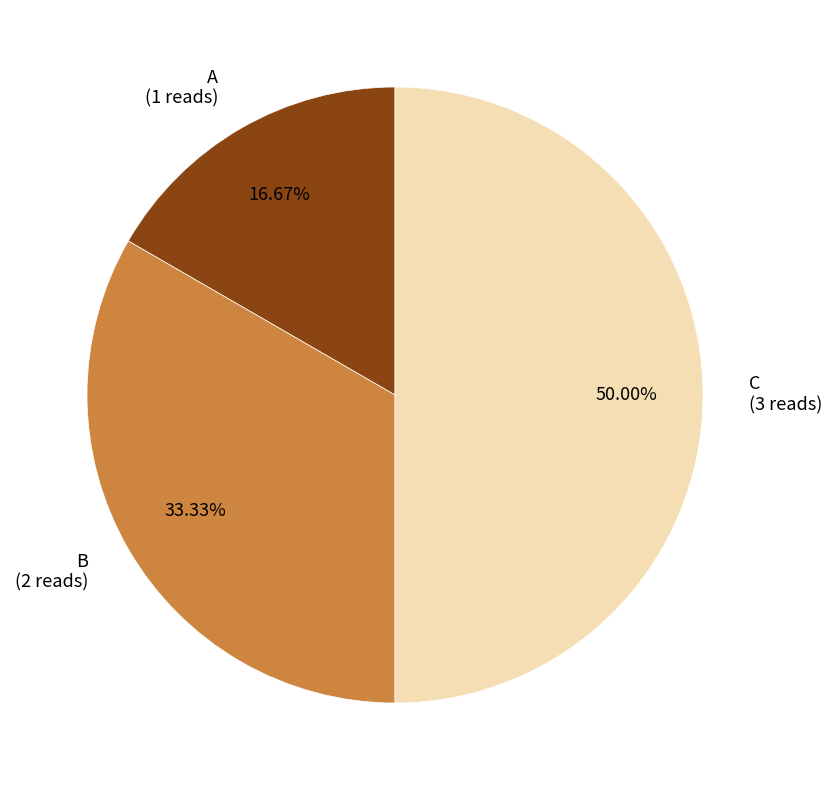

Approximately how many times larger is the value at A compared to C?

0.3